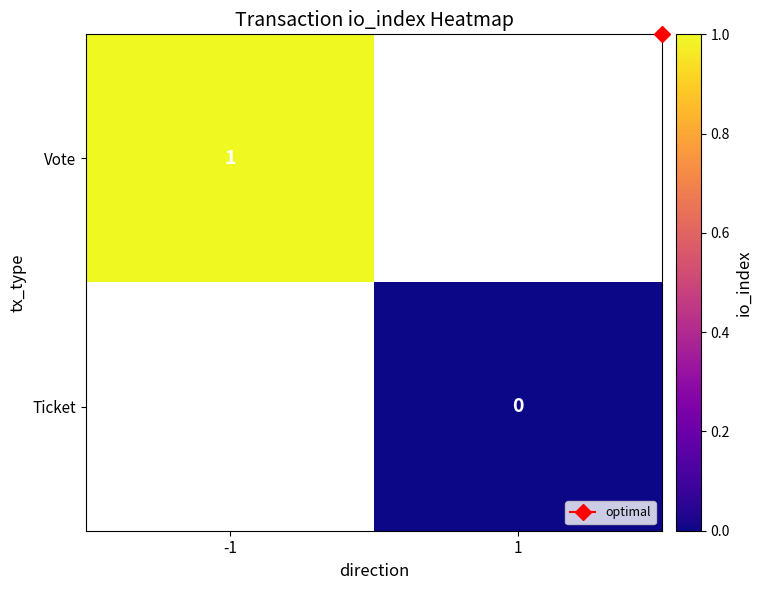

List the labels in order of Vote value, smallest first.

-1, 1